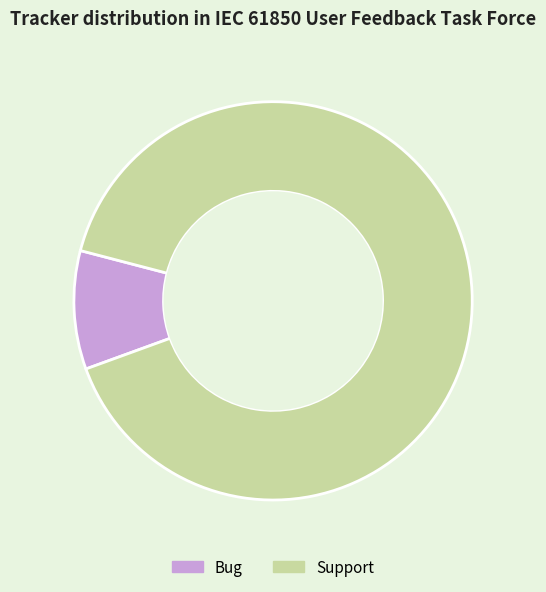

Combined, do Support and Bug account for over 50%?

Yes